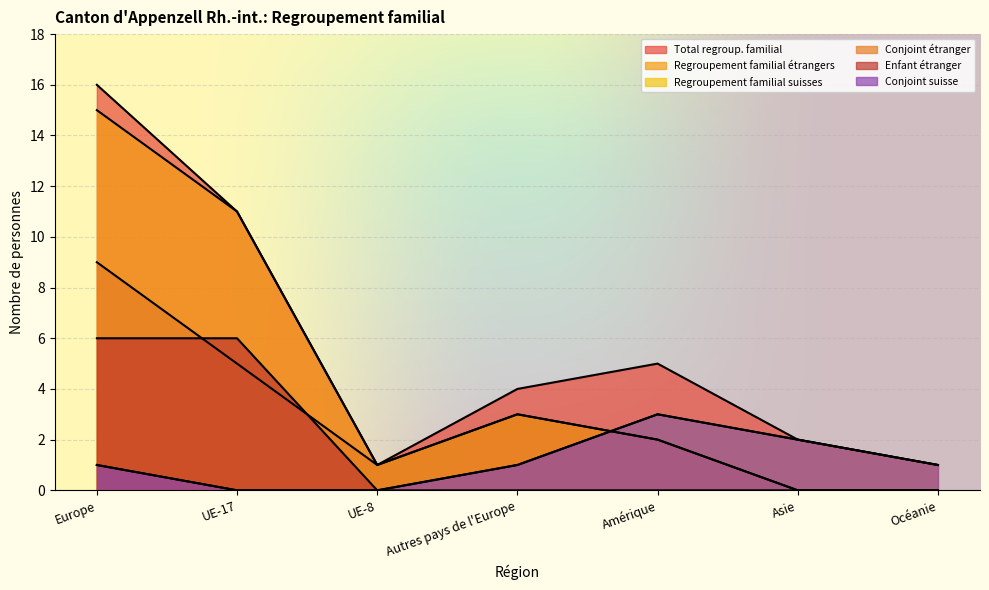

True or false: Conjoint suisse has a value of 2 at Asie.

True